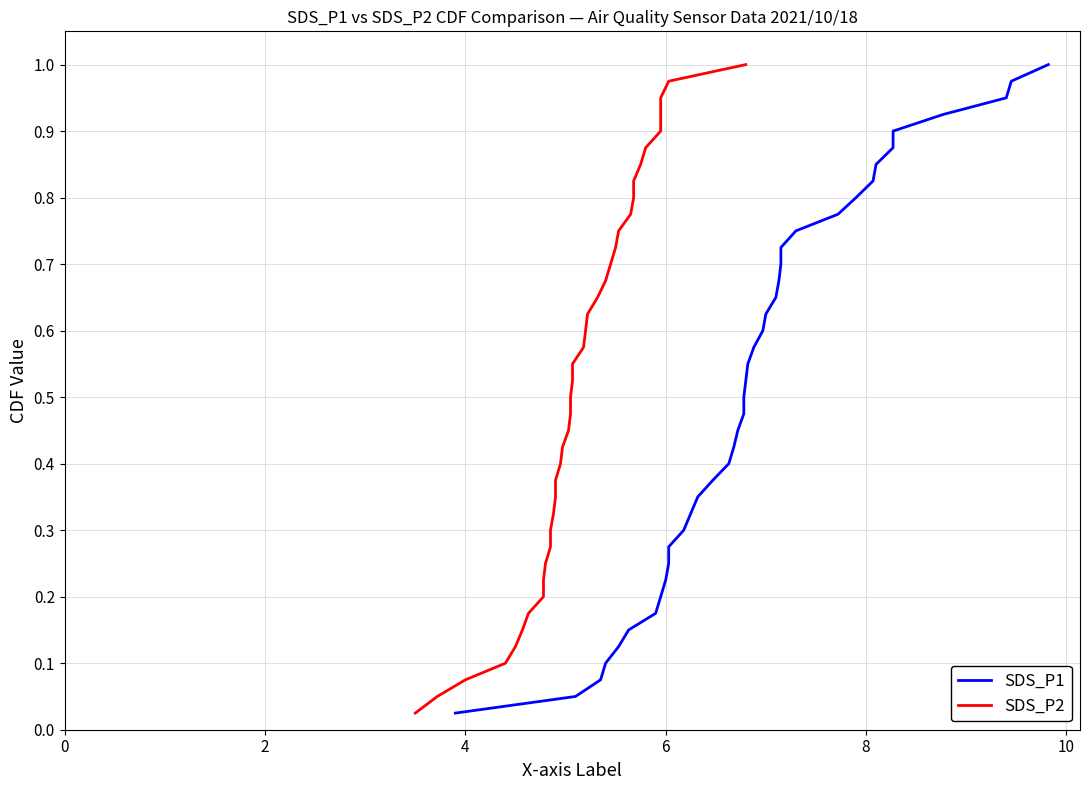

What are all the series names shown in the legend?

SDS_P1, SDS_P2